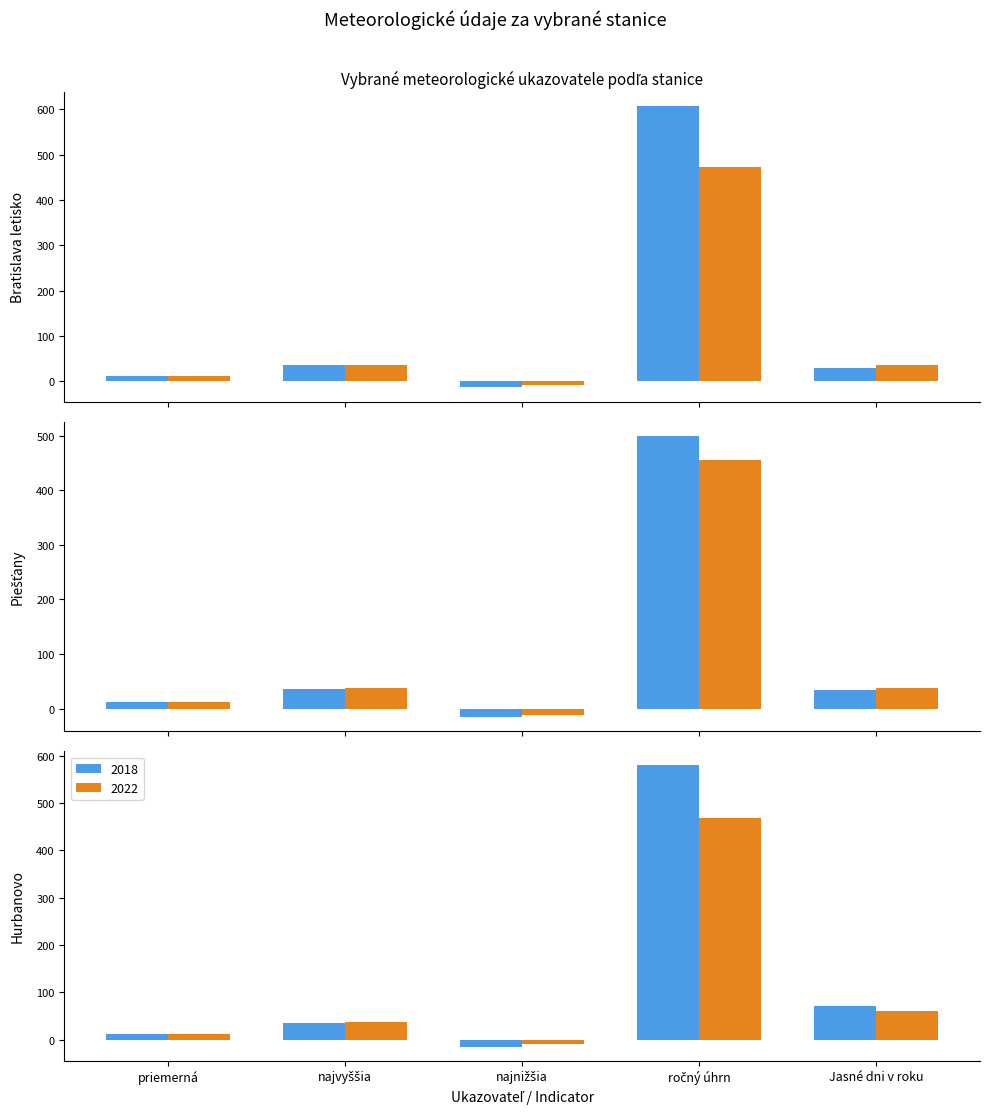

Rank the categories by 2022 value from lowest to highest.

7, 12, 2, 5, 10, 0, 4, 1, 9, 6, 11, 14, 8, 13, 3